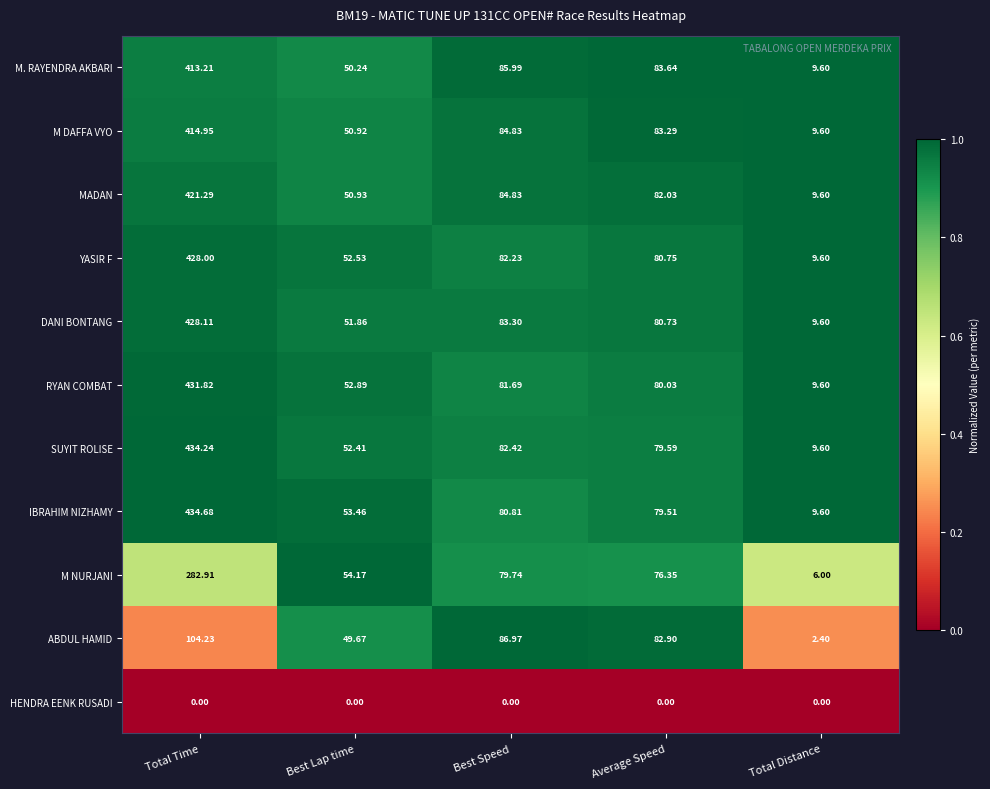

Which series has the largest total across all categories?

SUYIT ROLISE